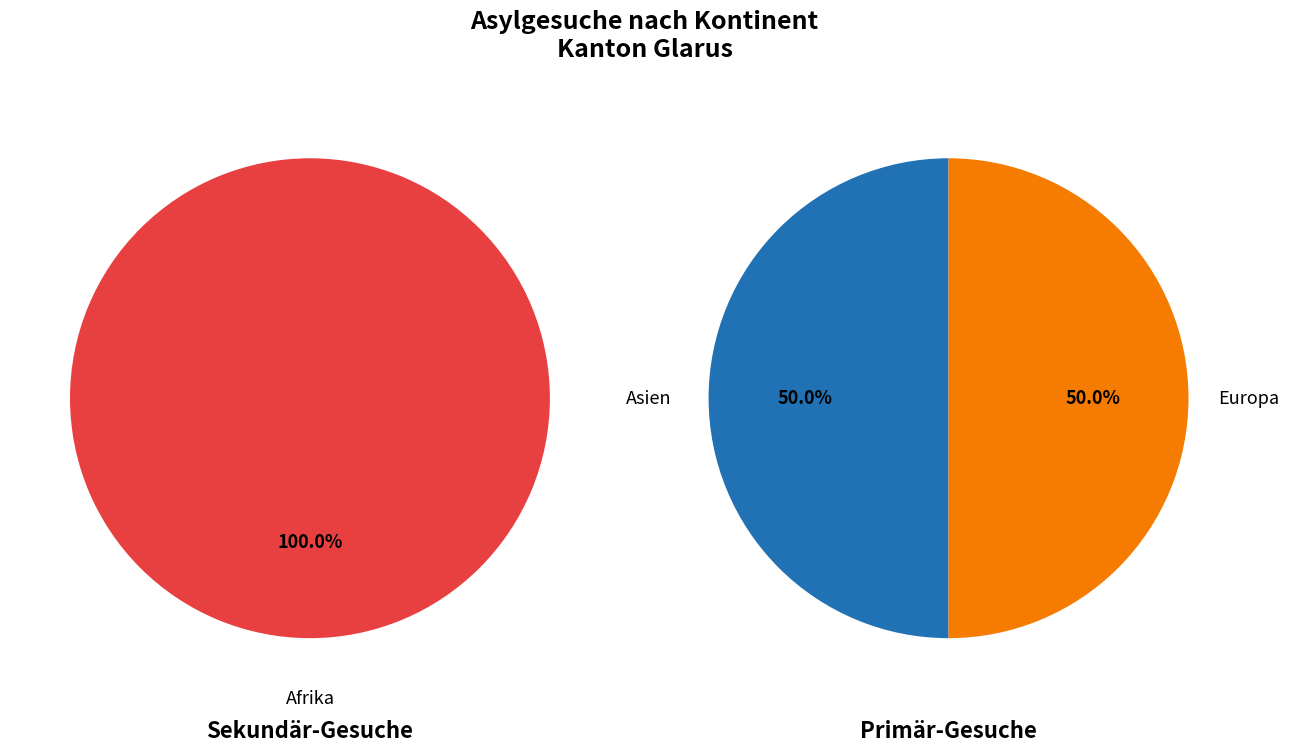

How many segments does this pie chart have?

3